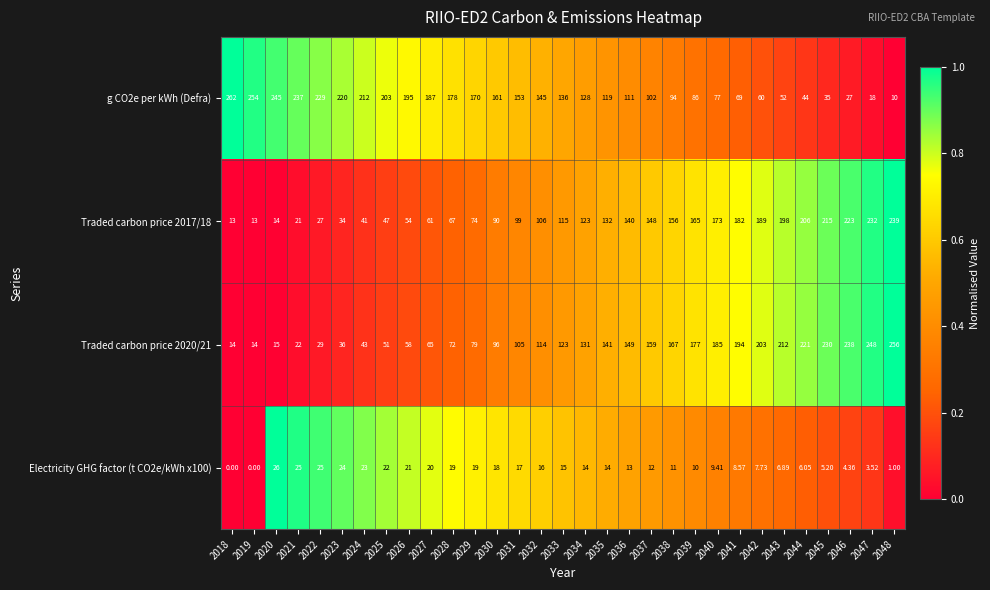

Is the value of Electricity GHG factor (t CO2e/kWh x100) at 2023 greater than the value of Traded carbon price 2020/21 at 2021?

Yes